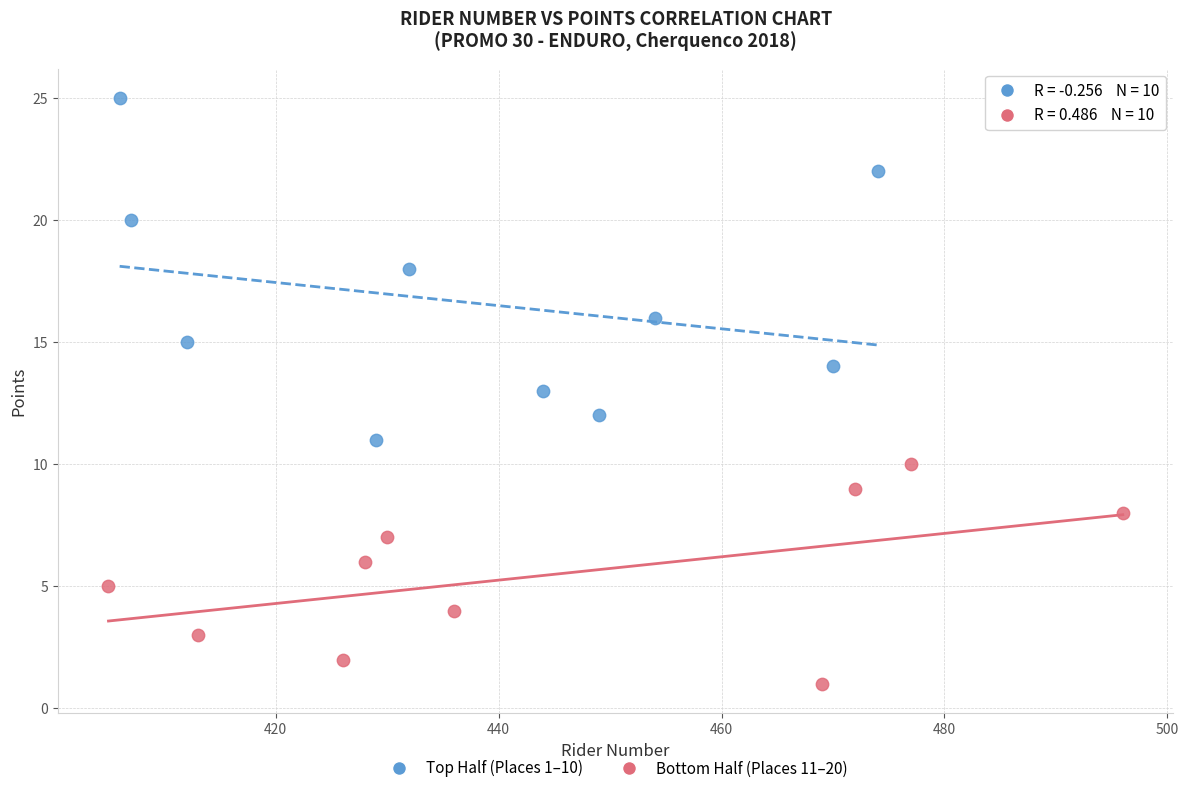

Which series reaches the minimum Y coordinate?

Bottom Half (Places 11–20)